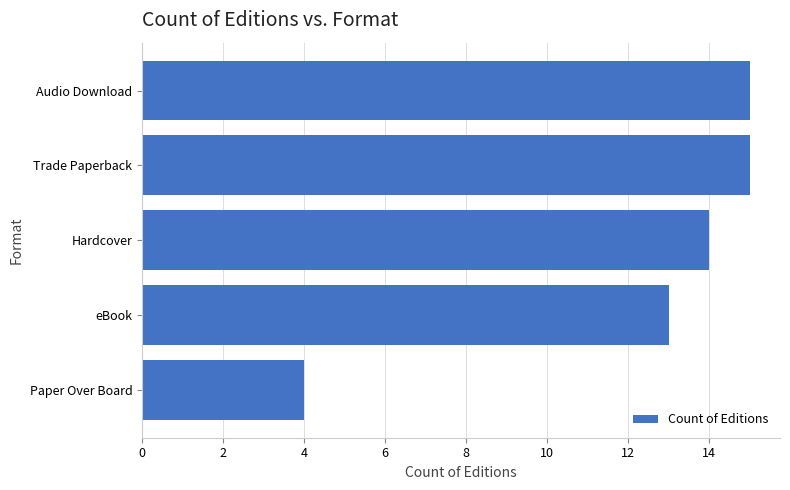

What is the approximate value at Hardcover, to the nearest 10?

10